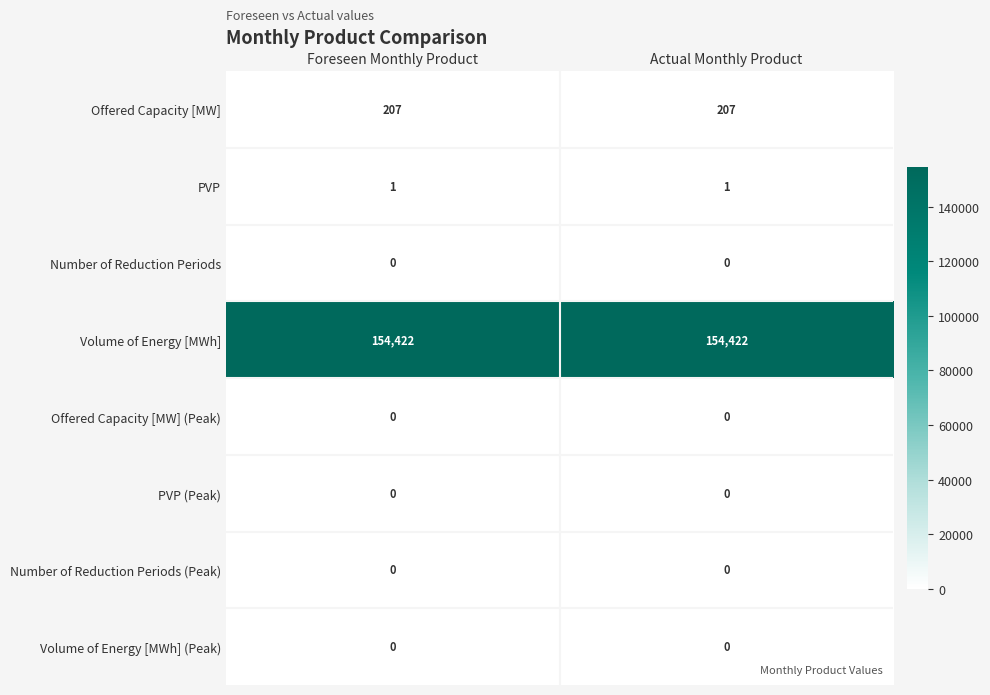

Reading right to left, list all the values displayed in this chart.

Offered Capacity [MW]: Actual Monthly Product=207	Foreseen Monthly Product=207
PVP: Actual Monthly Product=1	Foreseen Monthly Product=1
Number of Reduction Periods: Actual Monthly Product=0	Foreseen Monthly Product=0
Volume of Energy [MWh]: Actual Monthly Product=154422	Foreseen Monthly Product=154422
Offered Capacity [MW] (Peak): Actual Monthly Product=0	Foreseen Monthly Product=0
PVP (Peak): Actual Monthly Product=0	Foreseen Monthly Product=0
Number of Reduction Periods (Peak): Actual Monthly Product=0	Foreseen Monthly Product=0
Volume of Energy [MWh] (Peak): Actual Monthly Product=0	Foreseen Monthly Product=0